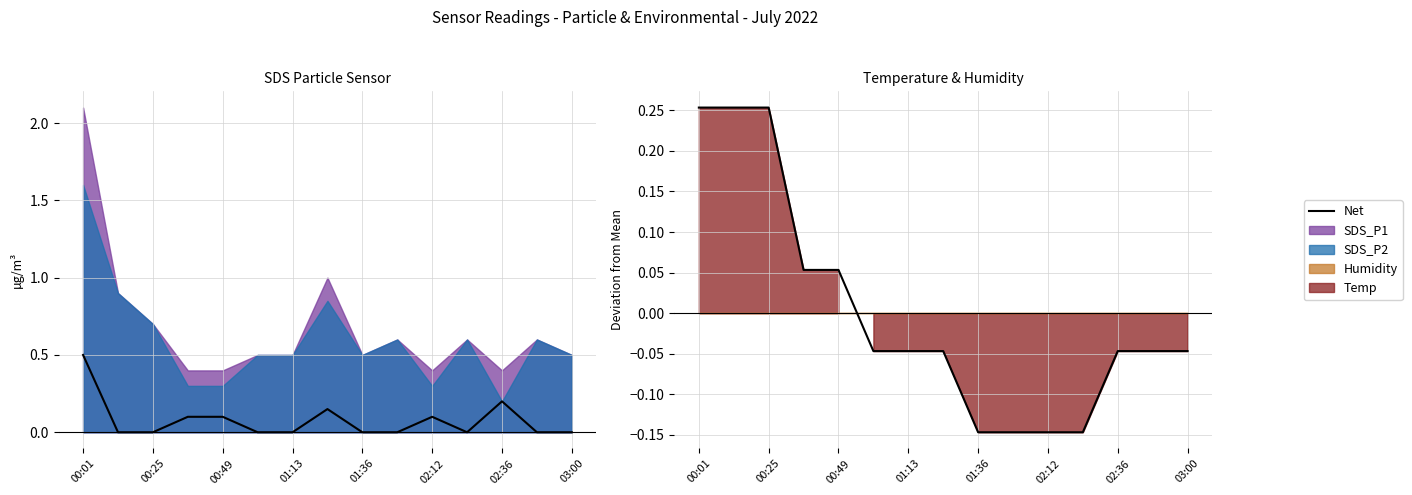

What is the approximate value at 00:01?

0.3